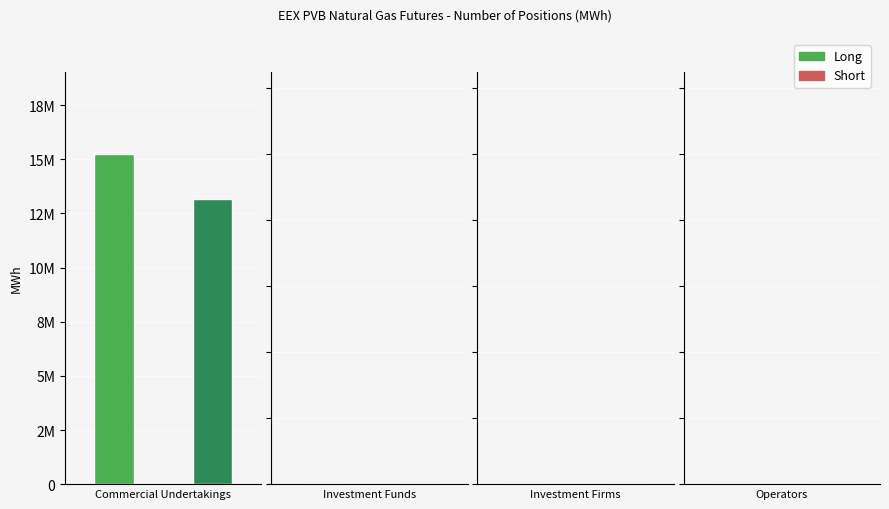

List the series in order of their peak value, lowest first.

Short, Long